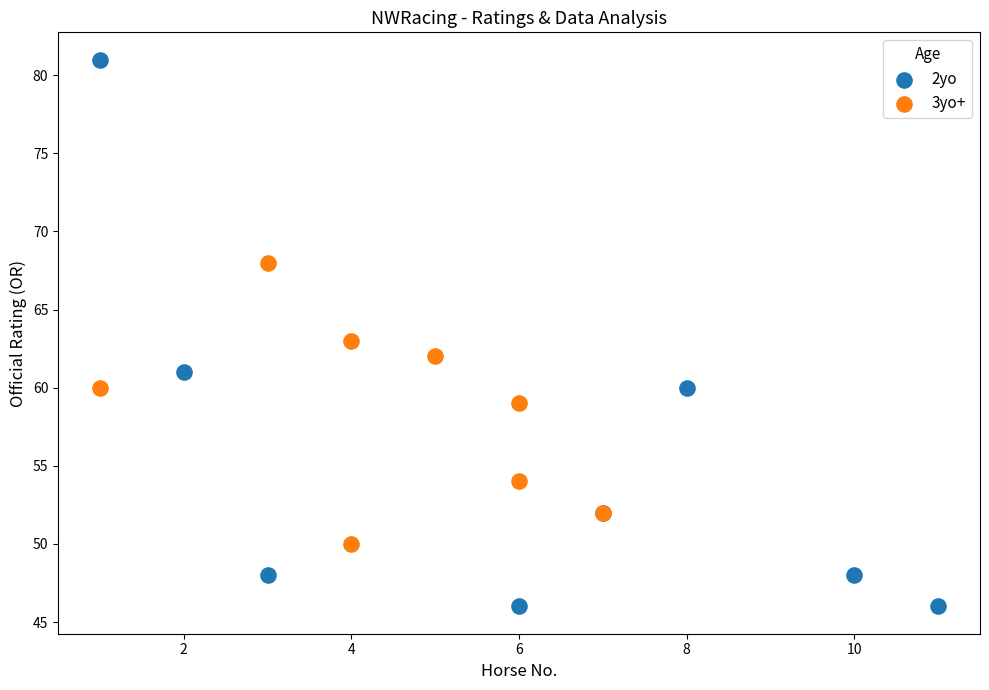

Which series contains the lowest Y value?

2yo